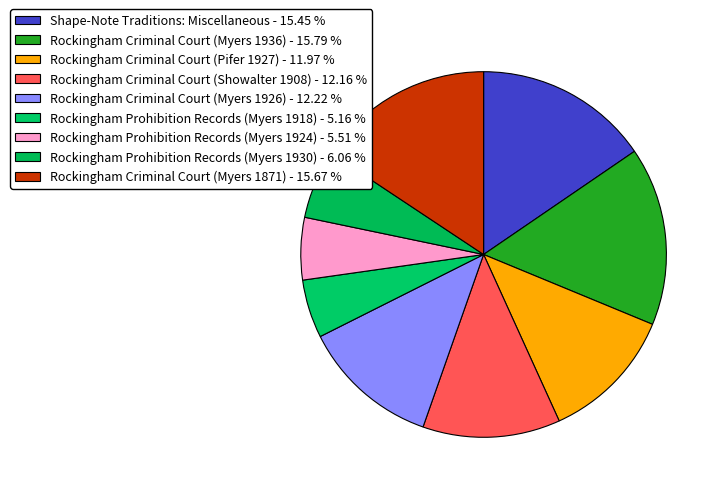

What is the largest slice in the pie chart?

Rockingham Criminal Court (Myers 1936)